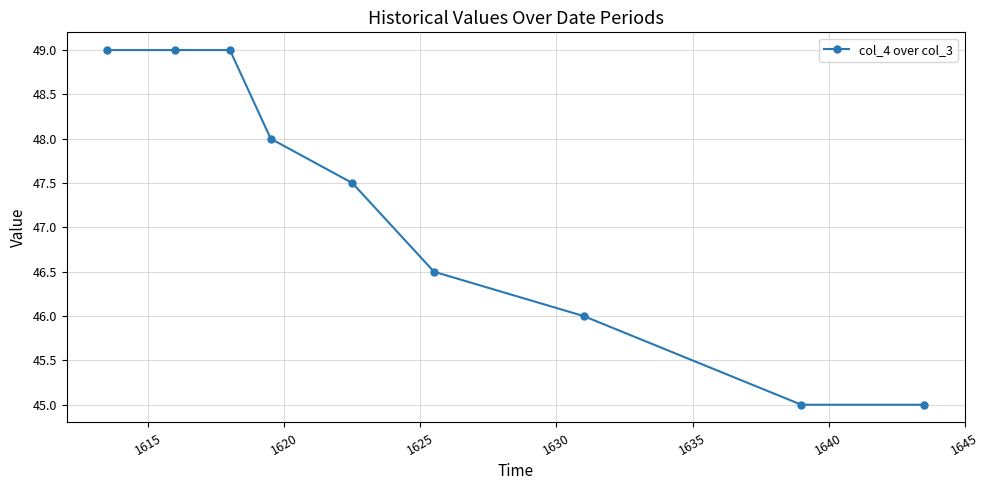

What is the value of the 3rd point from the left?

49.0